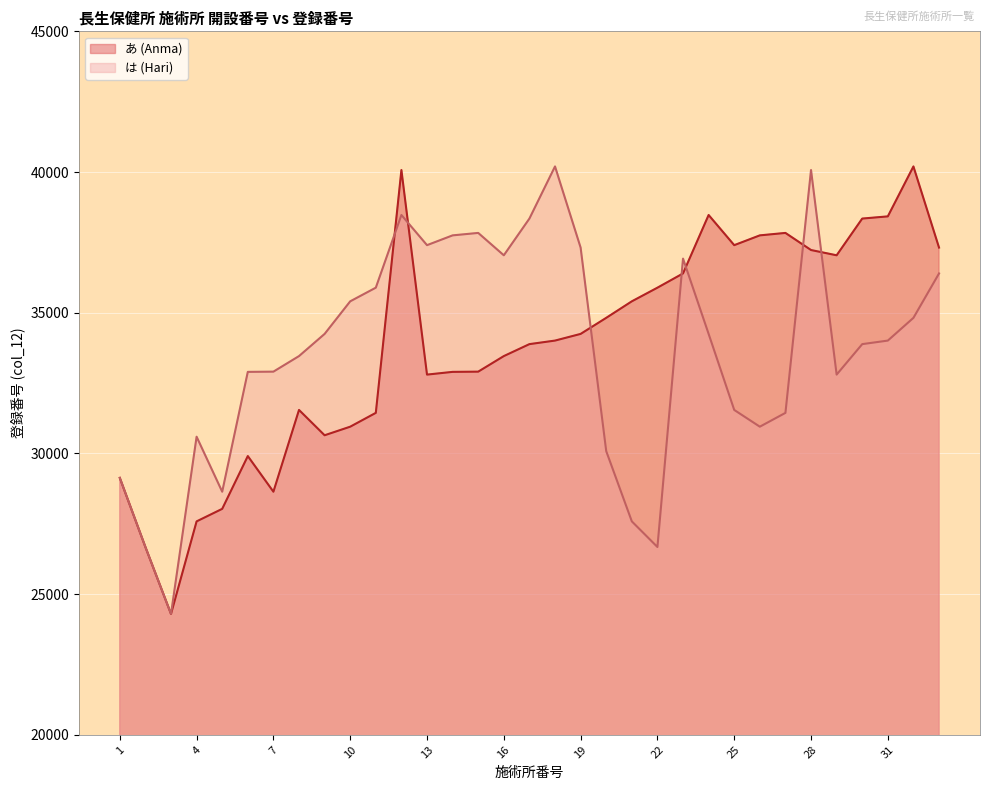

The あ (Anma) series shows 47572 at 8. True or false?

False